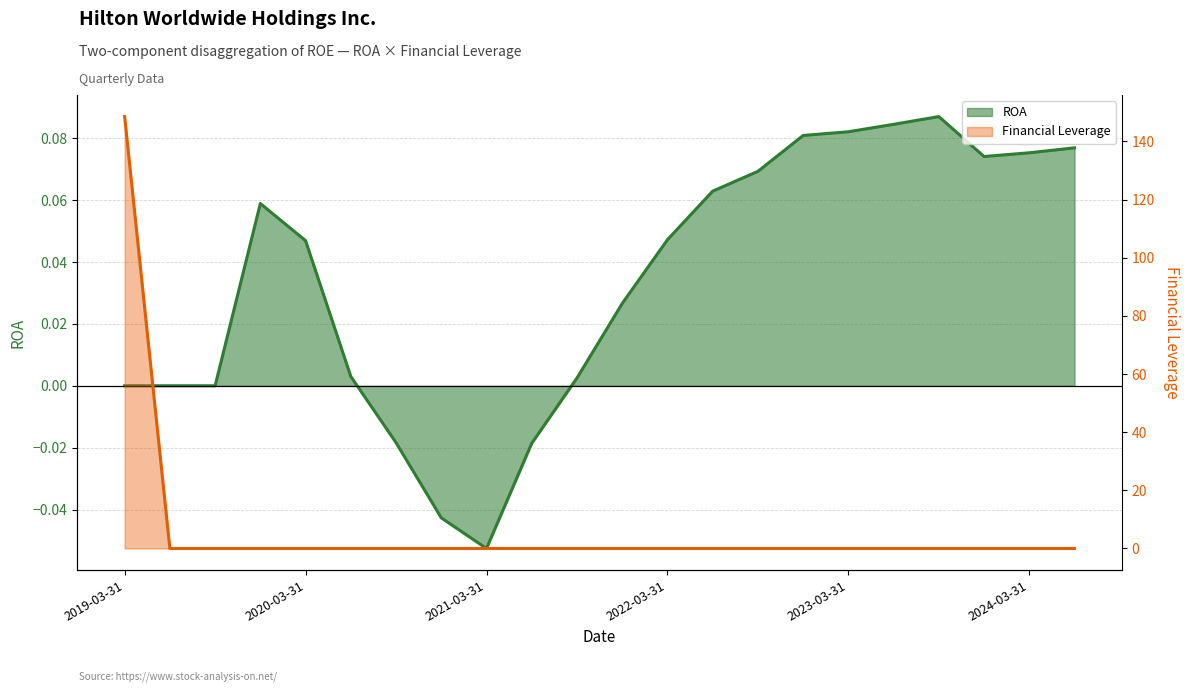

At which category does the chart reach its peak across all series?

2019-03-31